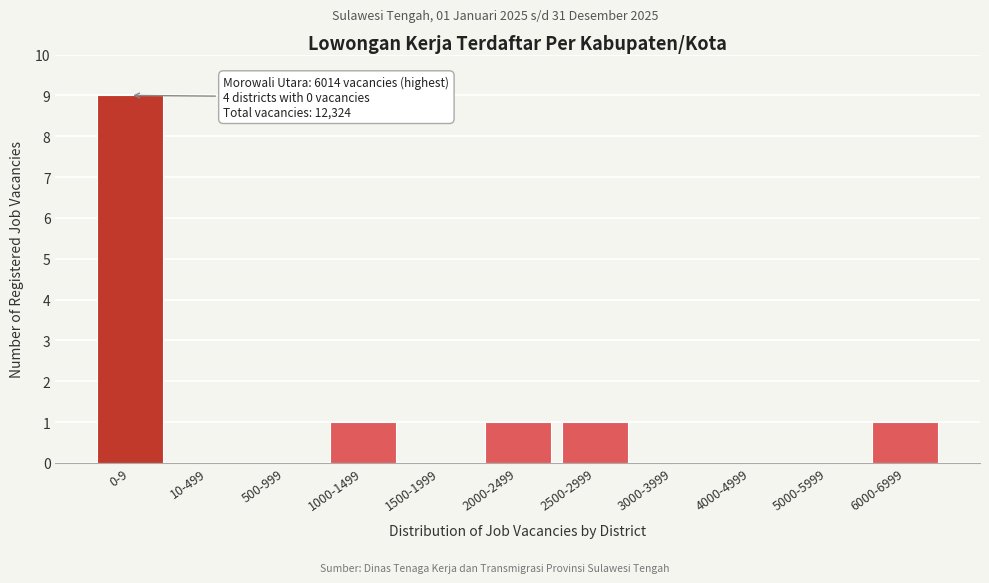

Reading right to left, list all the values displayed in this chart.

6000-6999=1	5000-5999=0	4000-4999=0	3000-3999=0	2500-2999=1	2000-2499=1	1500-1999=0	1000-1499=1	500-999=0	10-499=0	0-9=9